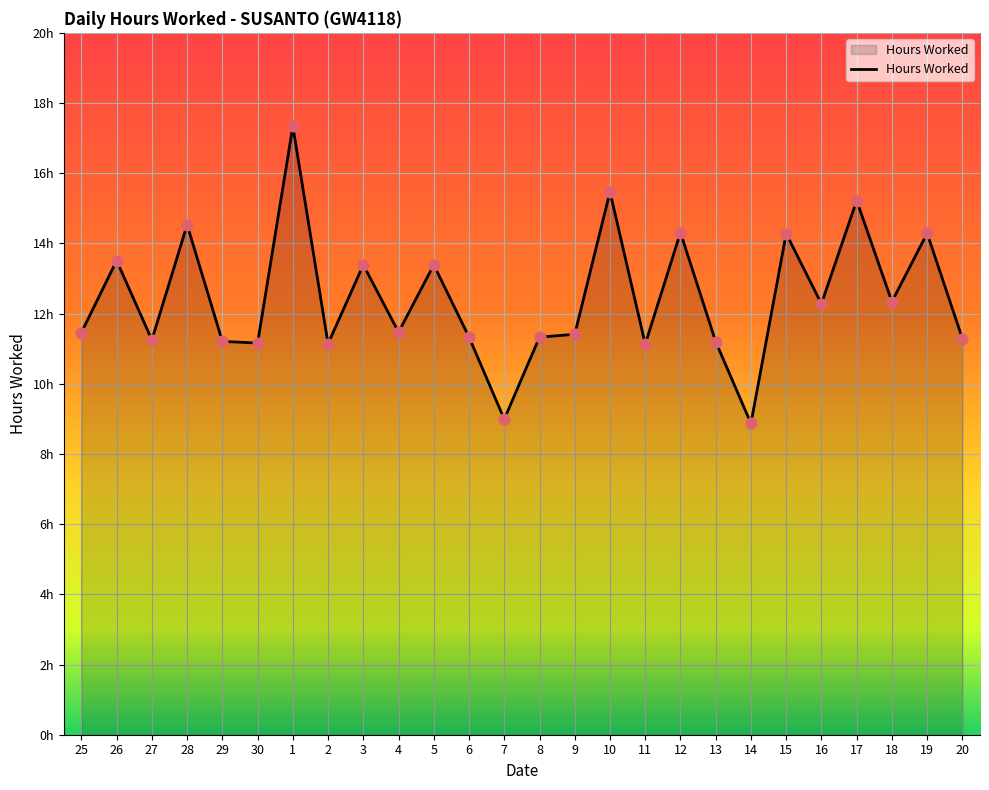

Does the chart have visible grid lines?

Yes